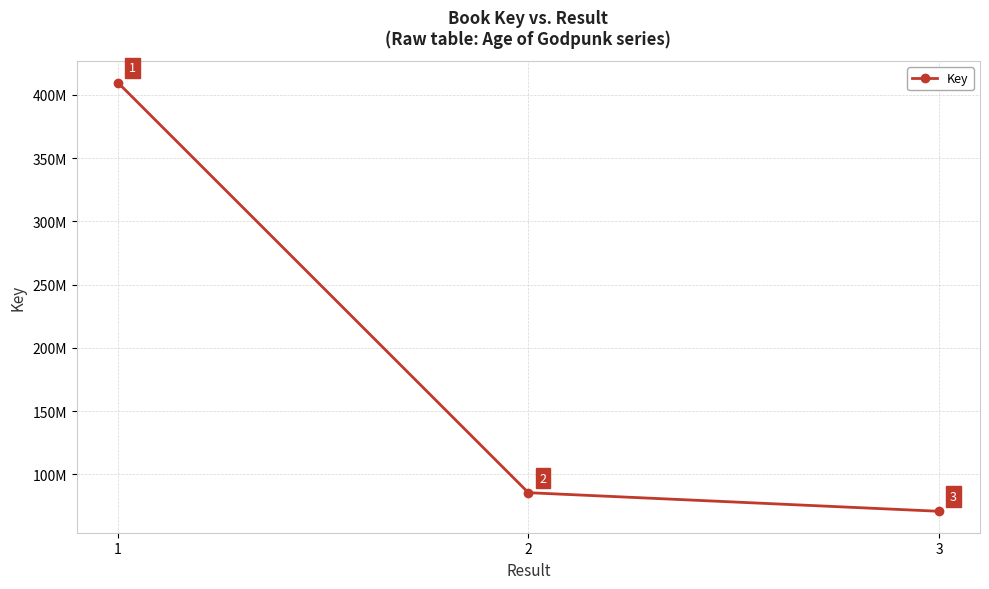

Does the chart have visible grid lines?

Yes